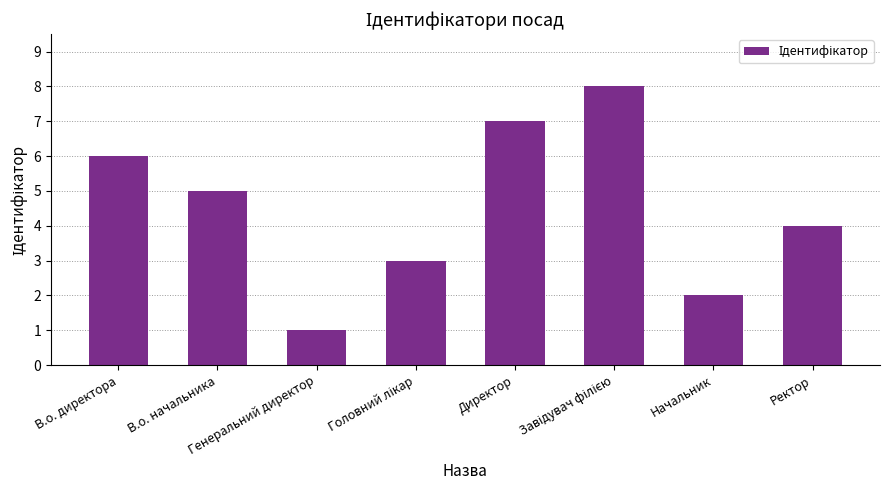

What is the greatest value displayed?

8